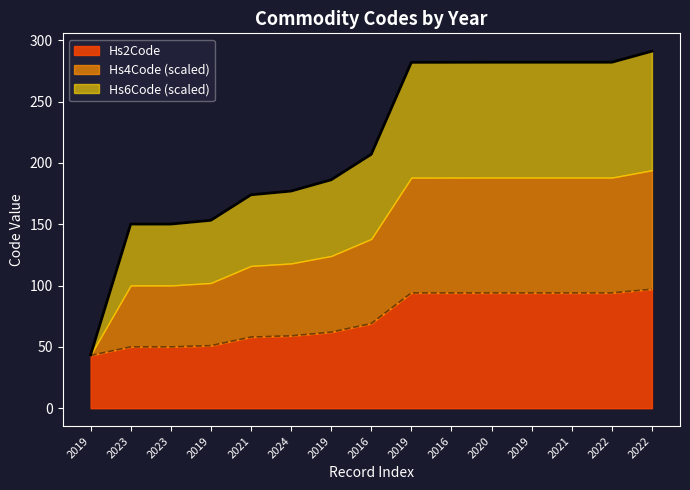

What is the smallest value displayed?

43.0